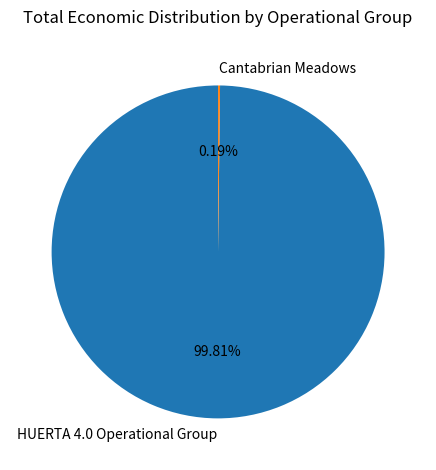

Does HUERTA 4.0 Operational Group represent more than half of the total?

Yes